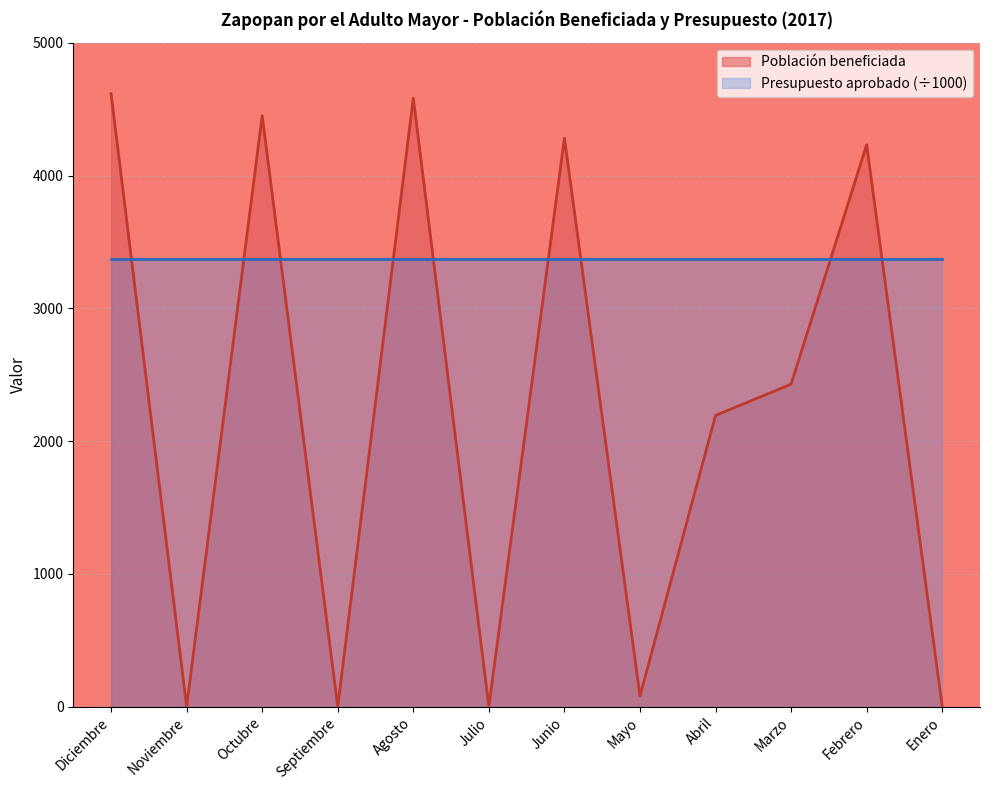

The value of Presupuesto aprobado (÷1000) at Noviembre is 3375. True or false?

True